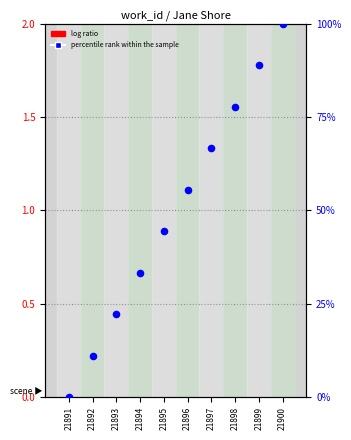

Which series contains the lowest Y value?

log ratio